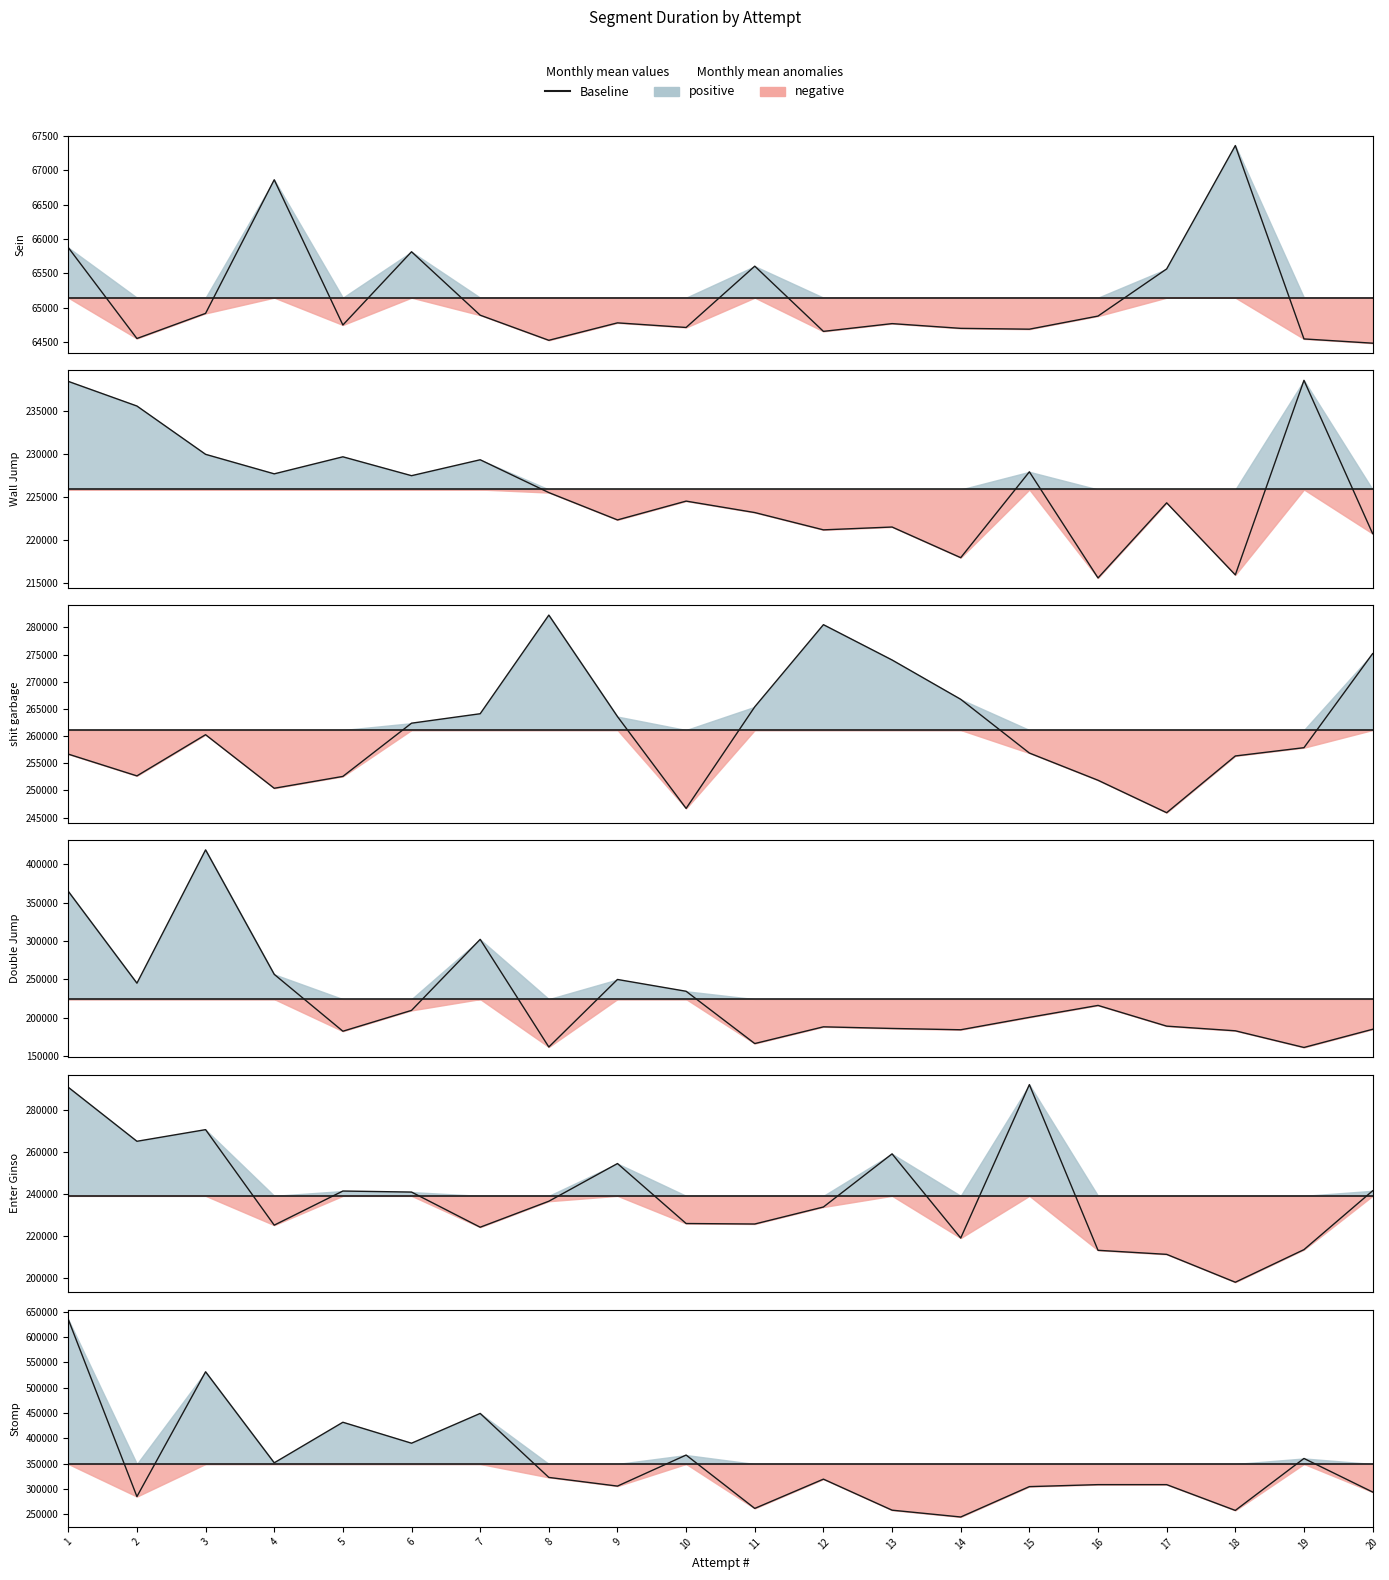

In Wall Jump, how many points are lower than both neighbors (excluding endpoints)?

7